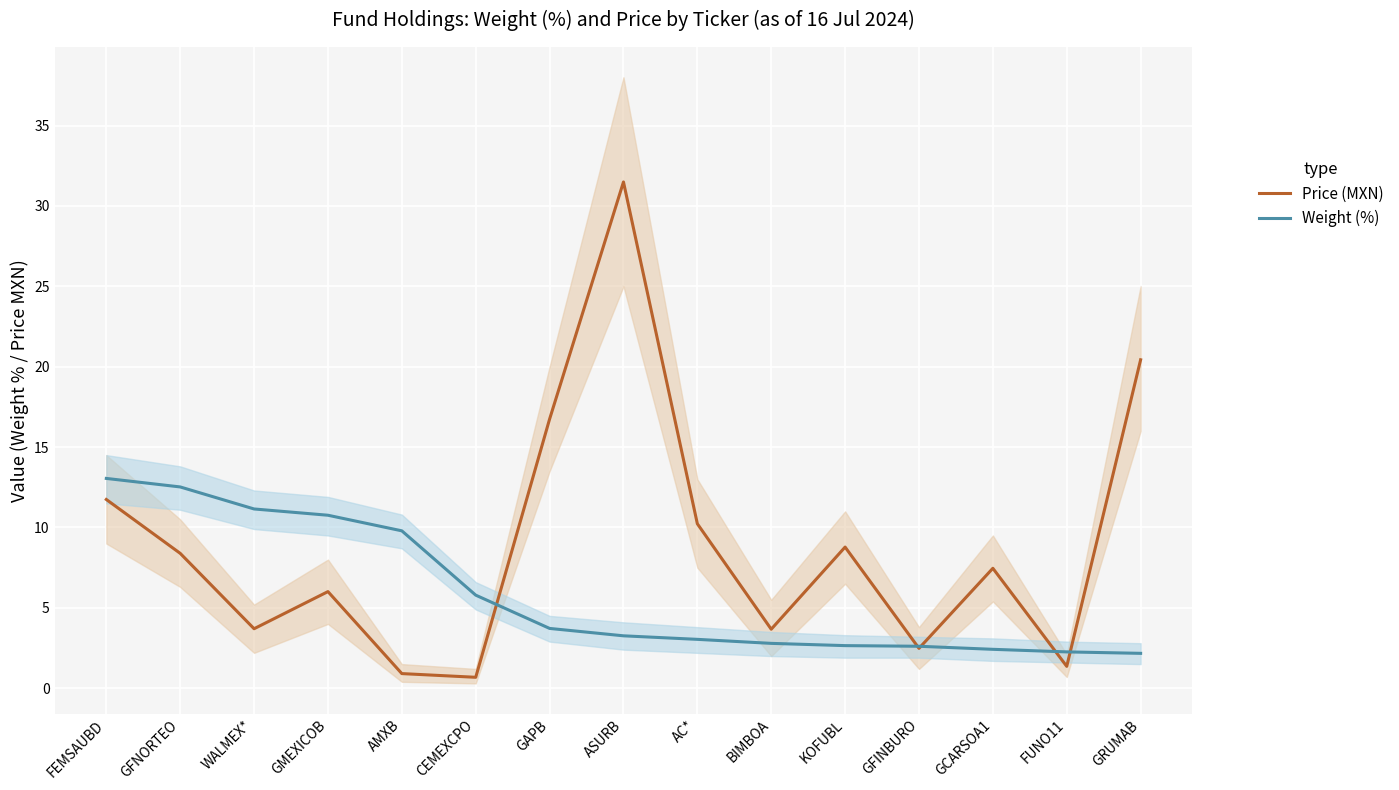

What is the spread (max minus min) of values at GCARSOA1?

5.0